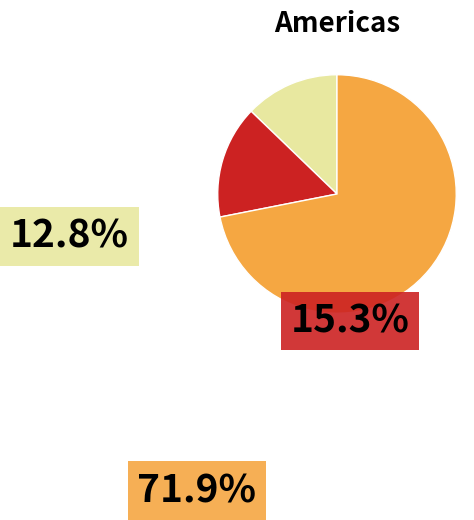

Is it true that Allopathic Resident FTE Cap is 47% of the pie?

False